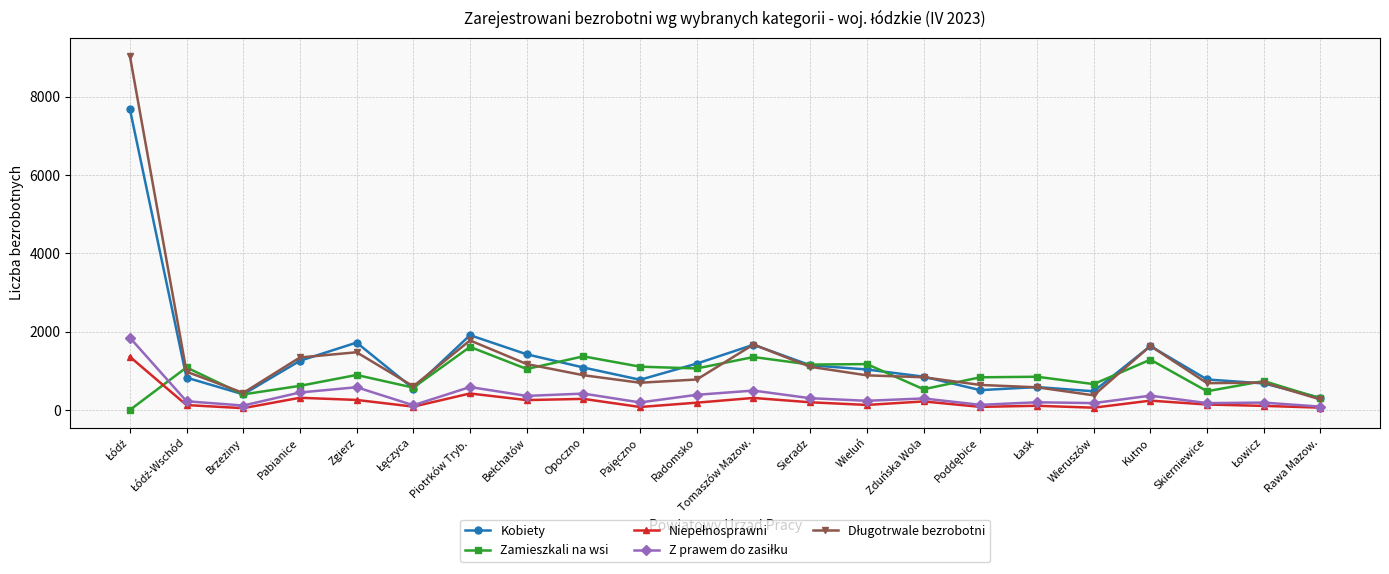

What is the maximum value shown in the chart?

9049